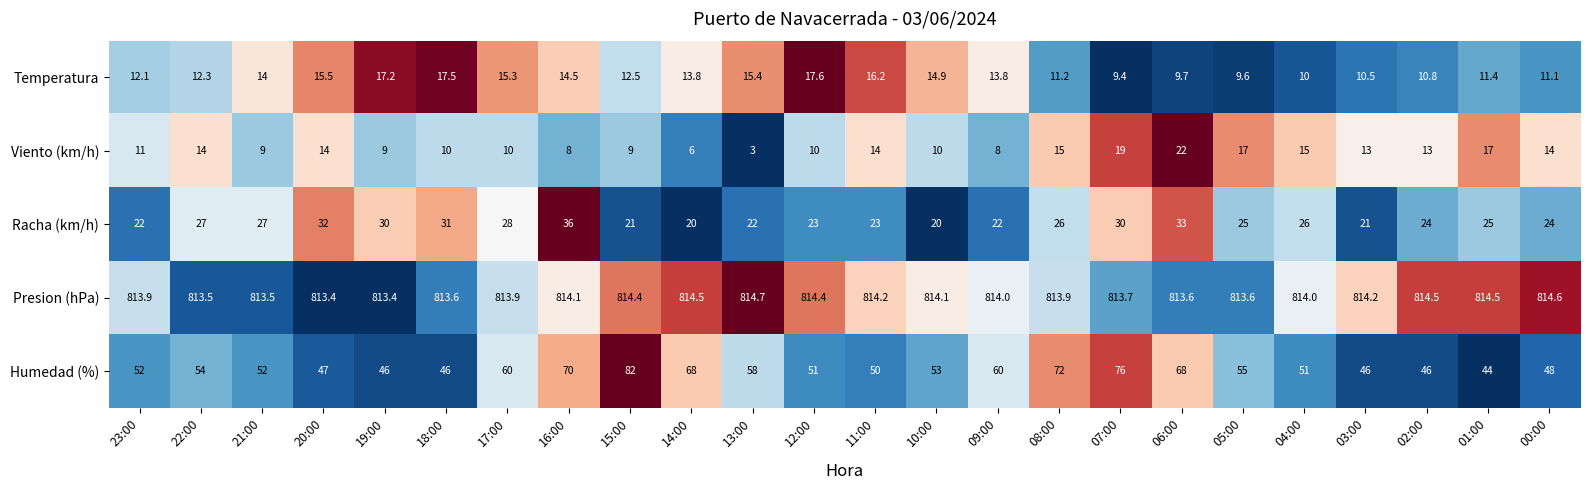

What is the spread (max minus min) of values at 08:00?

802.7